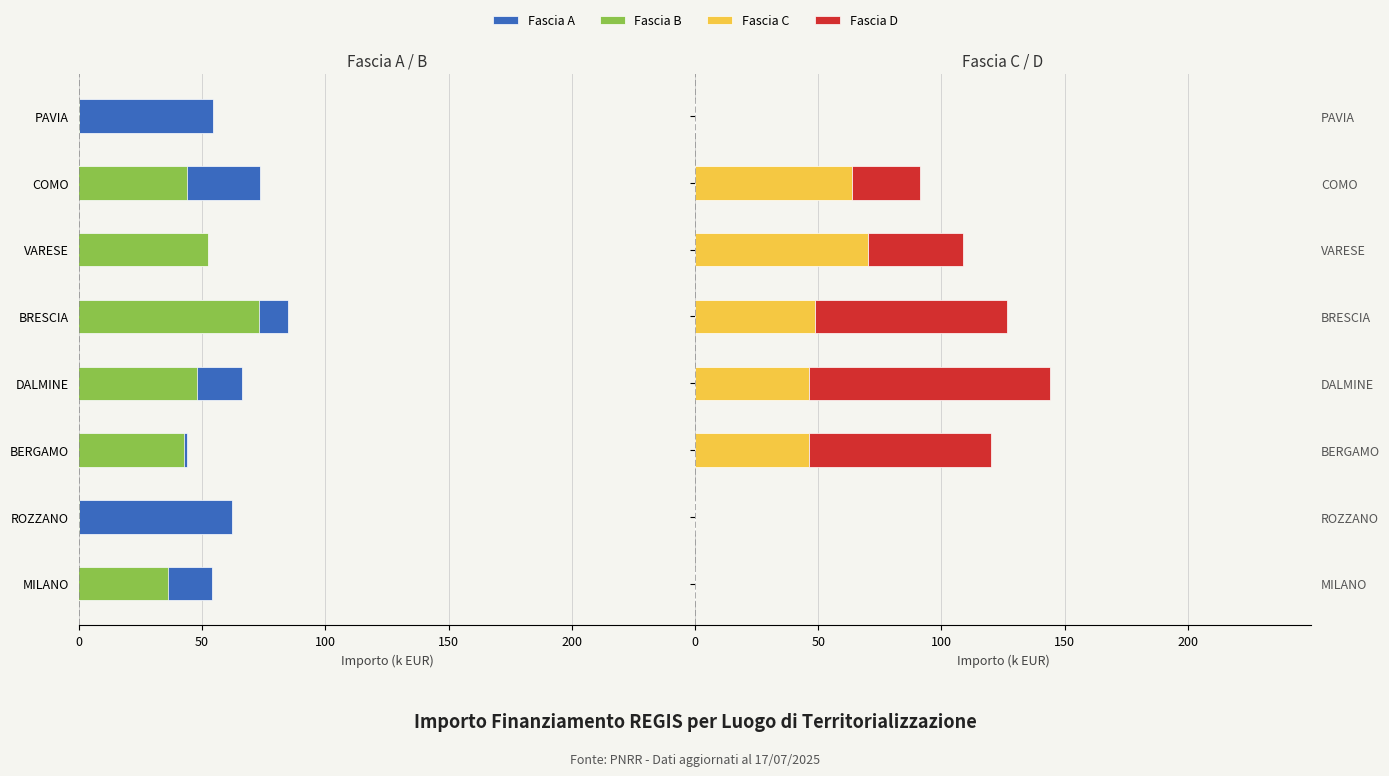

How many data points does each series have?

8